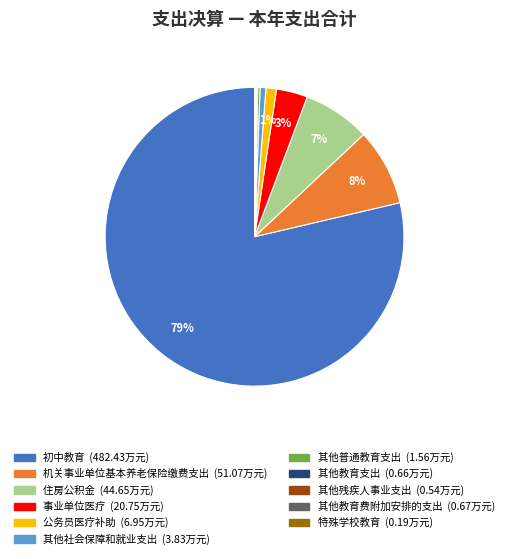

Which slice is the largest?

初中教育